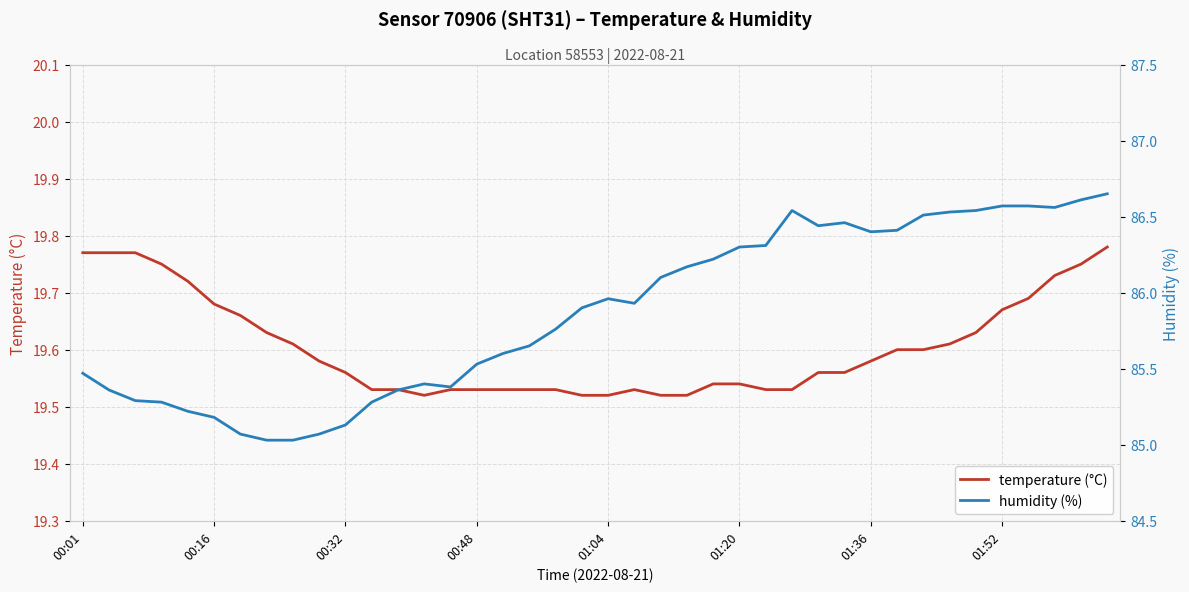

What is the difference between the maximum and second lowest values in the temperature (°C) series?

0.3